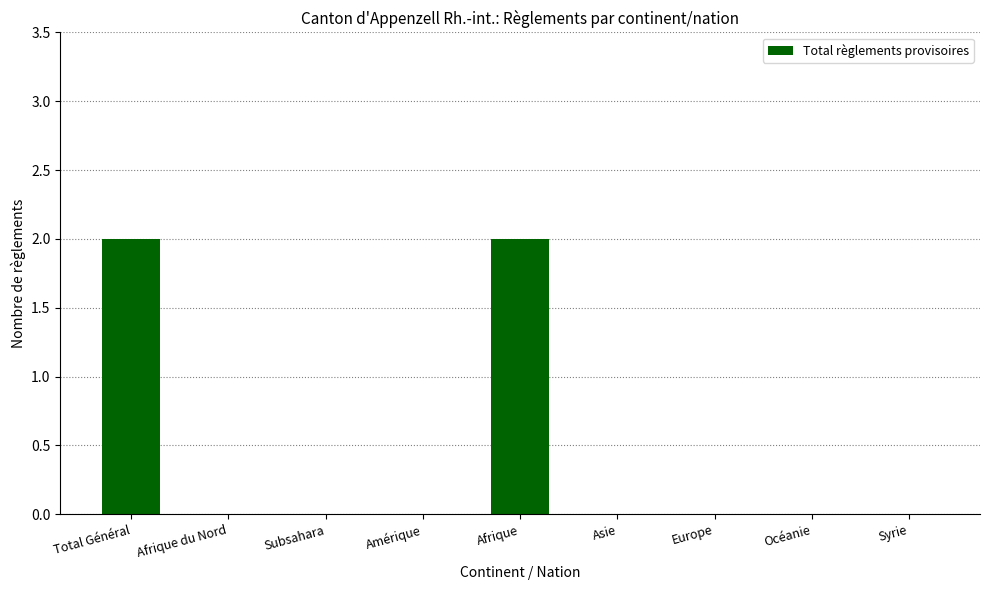

How many data points does each series have?

9